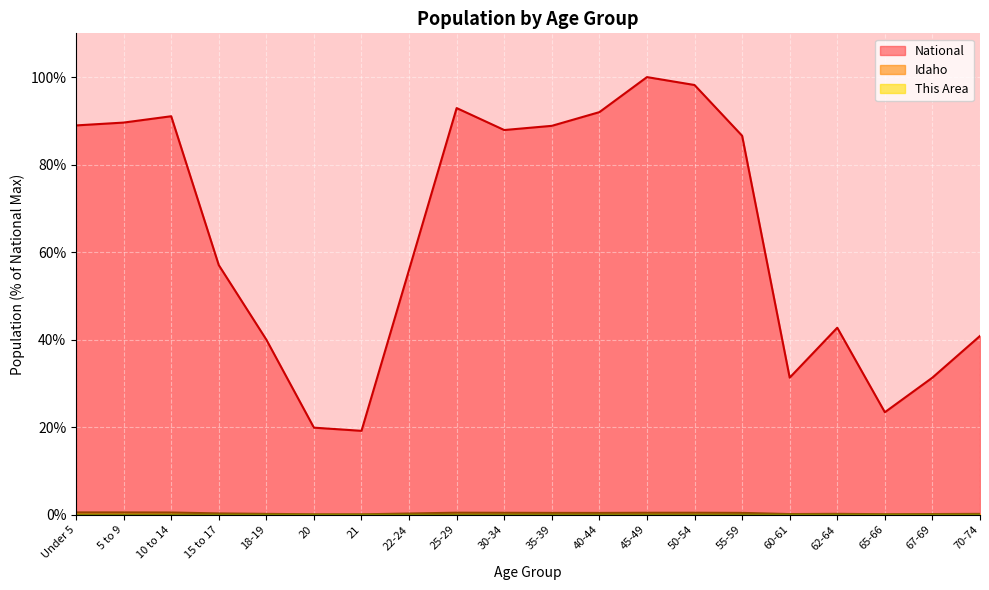

True or false: National and Idaho intersect in this chart.

False